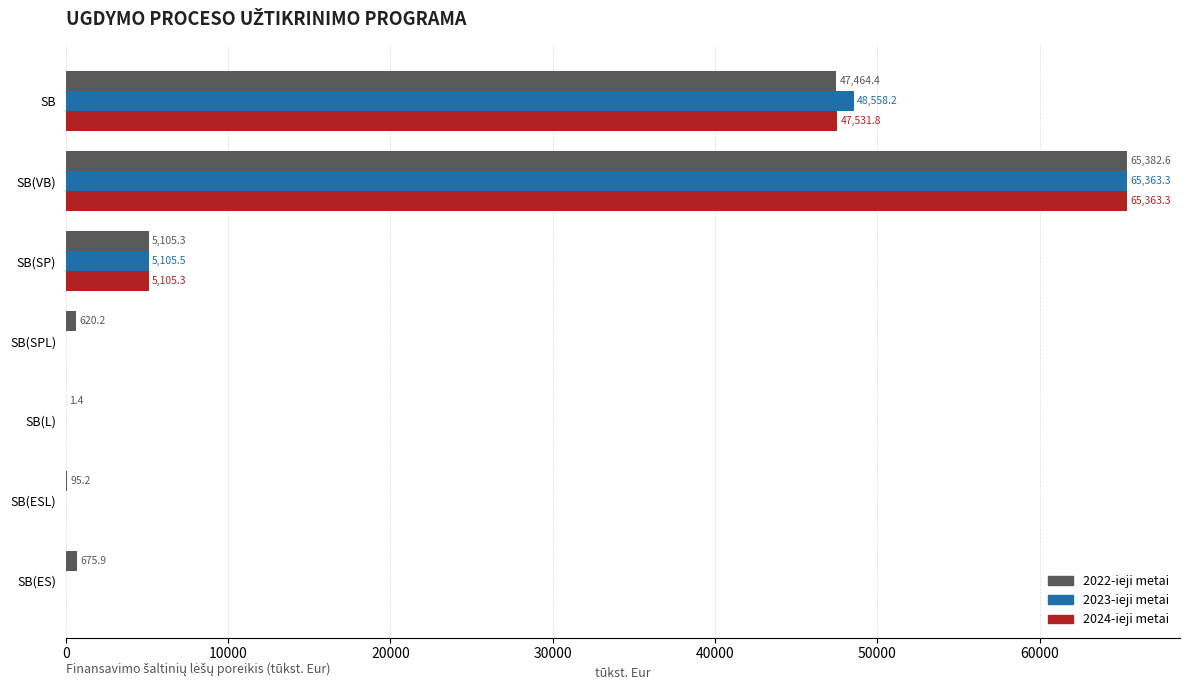

At which category is the sum across all series the highest?

SB(VB)